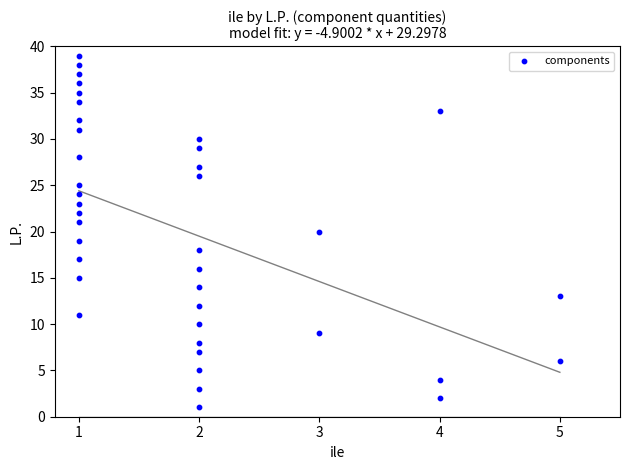

What is the range of X values (max minus min)?

4